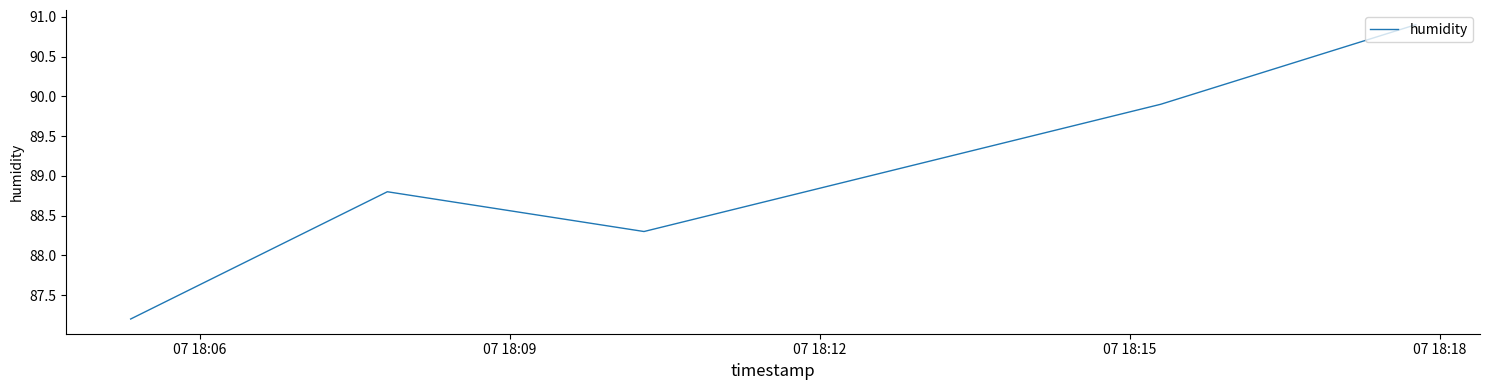

What is the smallest value displayed?

87.2